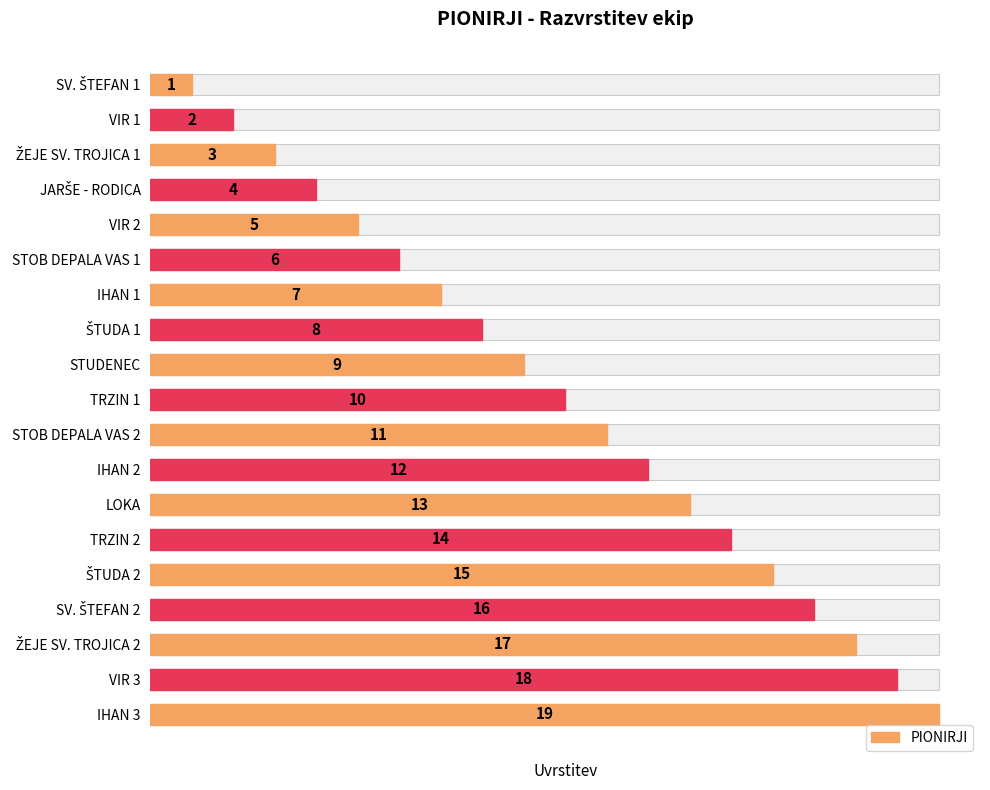

What is the sum of all values?

190